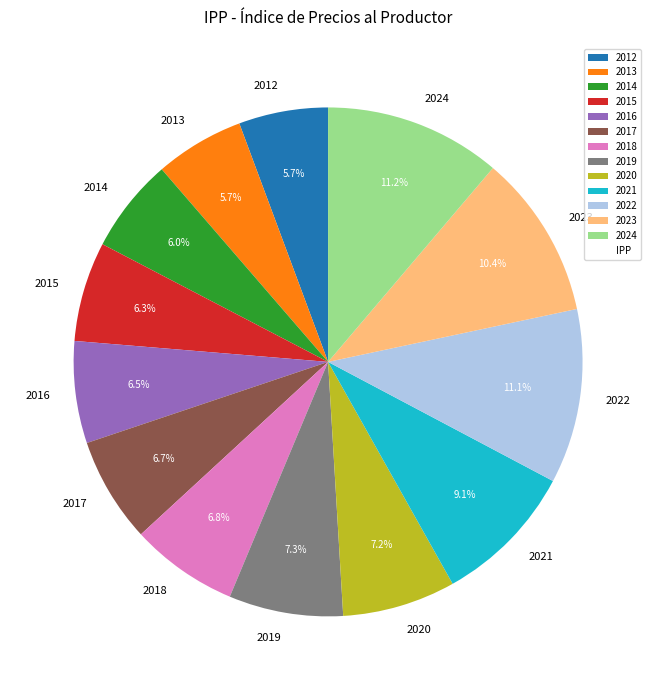

What percentage is the 2019 slice, to the nearest percent?

7%